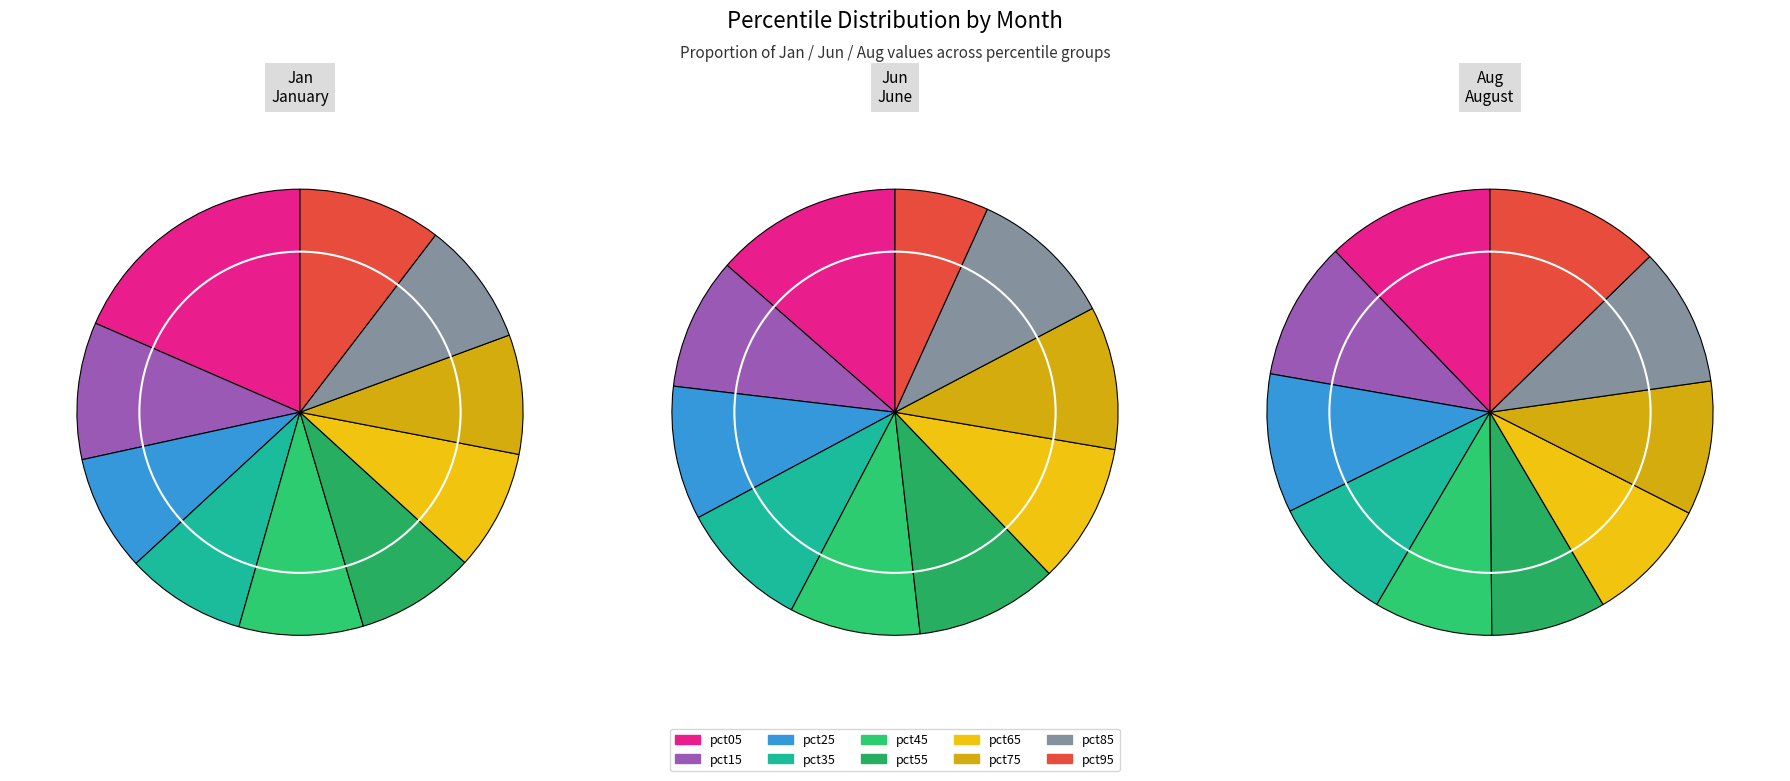

What is the smallest slice in the pie chart?

pct95